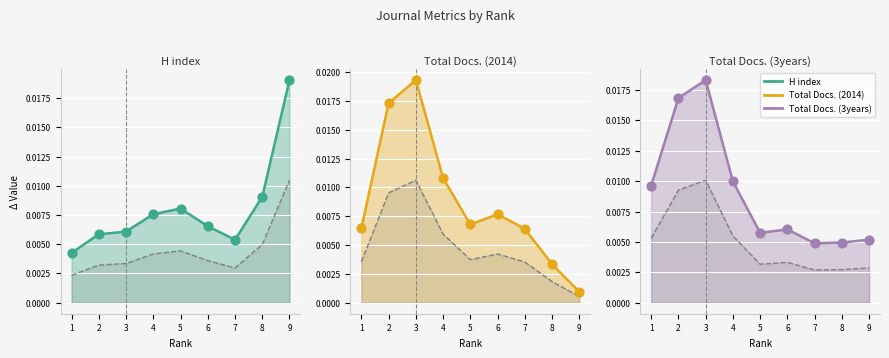

Is the value of Total Docs. (3years) line at 2 greater than the value of Total Docs. (2014) line at 6?

Yes